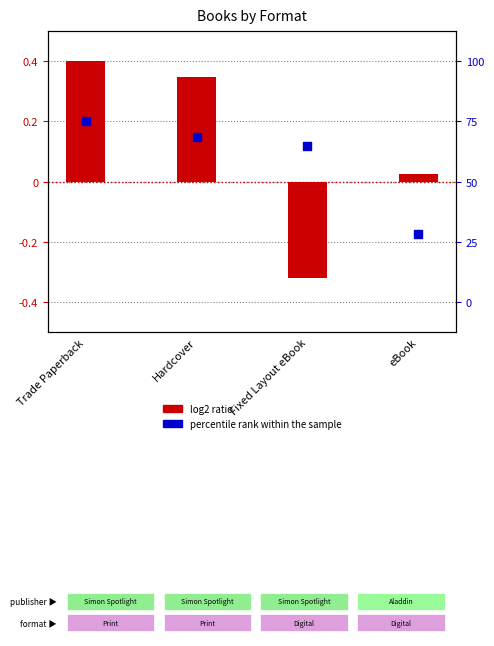

At which category is the sum across all series the highest?

Trade Paperback